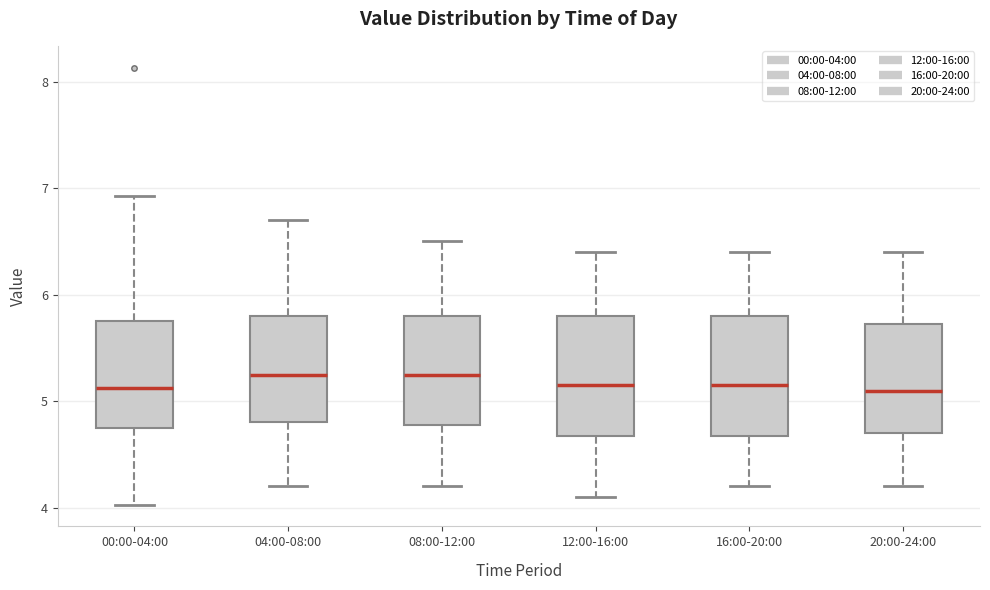

Where does the upper whisker of the box for 00:00-04:00 end on the y-axis? The values are not printed on the chart, so give them approximately, as read against the axis.

6.9